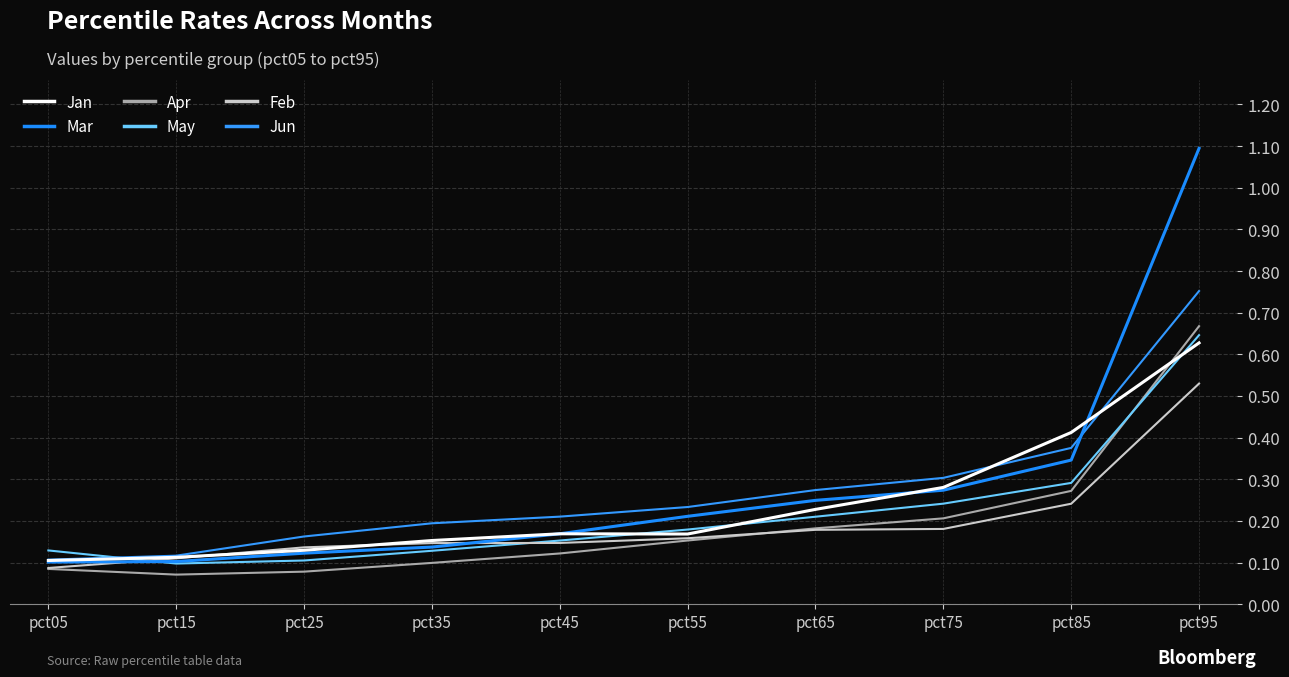

Reading left to right, list all the values displayed in this chart.

Jan: pct05=0.1	pct15=0.1	pct25=0.1	pct35=0.2	pct45=0.2	pct55=0.2	pct65=0.2	pct75=0.3	pct85=0.4	pct95=0.6
Mar: pct05=0.1	pct15=0.1	pct25=0.1	pct35=0.1	pct45=0.2	pct55=0.2	pct65=0.2	pct75=0.3	pct85=0.3	pct95=1.1
Apr: pct05=0.1	pct15=0.1	pct25=0.1	pct35=0.1	pct45=0.1	pct55=0.2	pct65=0.2	pct75=0.2	pct85=0.3	pct95=0.7
May: pct05=0.1	pct15=0.1	pct25=0.1	pct35=0.1	pct45=0.2	pct55=0.2	pct65=0.2	pct75=0.2	pct85=0.3	pct95=0.6
Feb: pct05=0.1	pct15=0.1	pct25=0.1	pct35=0.1	pct45=0.1	pct55=0.2	pct65=0.2	pct75=0.2	pct85=0.2	pct95=0.5
Jun: pct05=0.1	pct15=0.1	pct25=0.2	pct35=0.2	pct45=0.2	pct55=0.2	pct65=0.3	pct75=0.3	pct85=0.4	pct95=0.8